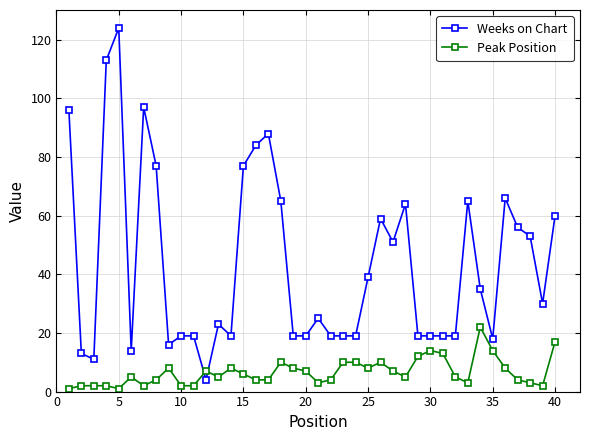

After their last crossing, which series has the higher values: Weeks on Chart or Peak Position?

Weeks on Chart